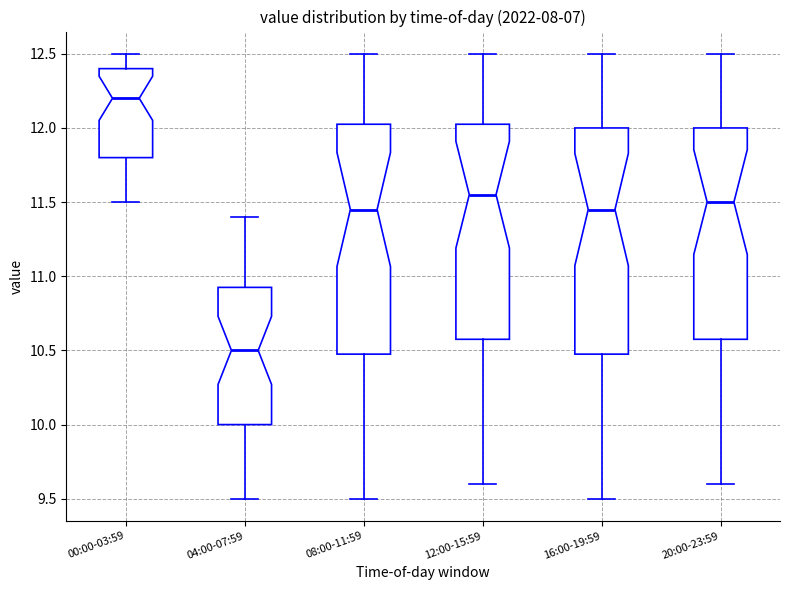

Reading left to right, read every box against the y-axis: the position of its median line, the range the box covers, and the ends of its whiskers. The values are not printed on the chart, so give them approximately, as read against the axis.

00:00-03:59: median 12.20, box 11.80 to 12.40, whiskers 11.50 to 12.50
04:00-07:59: median 10.50, box 10.00 to 10.95, whiskers 9.50 to 11.40
08:00-11:59: median 11.45, box 10.50 to 12.05, whiskers 9.50 to 12.50
12:00-15:59: median 11.55, box 10.60 to 12.05, whiskers 9.60 to 12.50
16:00-19:59: median 11.45, box 10.50 to 12.00, whiskers 9.50 to 12.50
20:00-23:59: median 11.50, box 10.60 to 12.00, whiskers 9.60 to 12.50